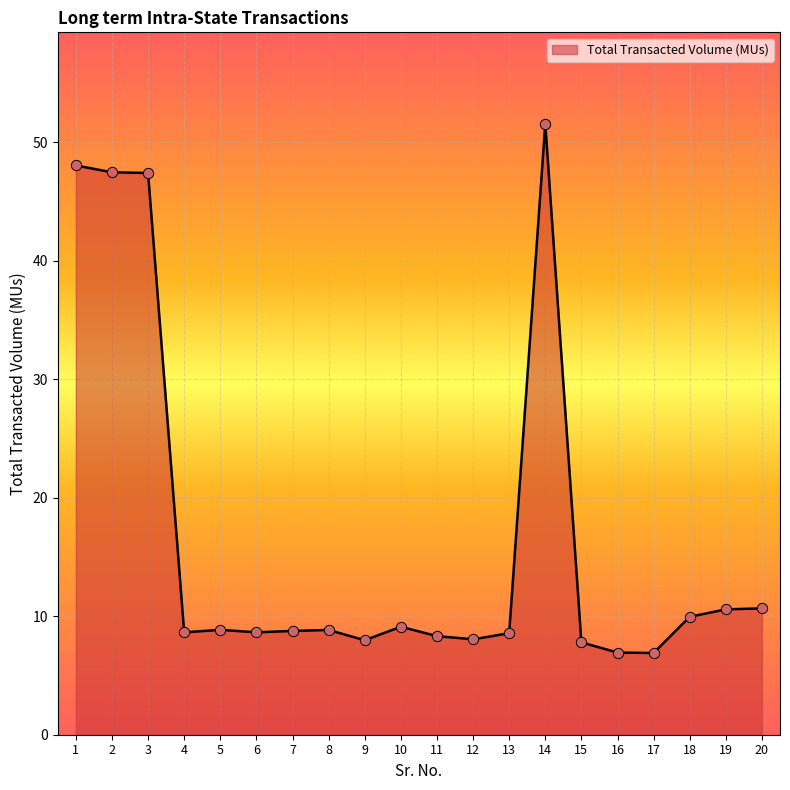

Which has a higher value, 1 or 7?

1